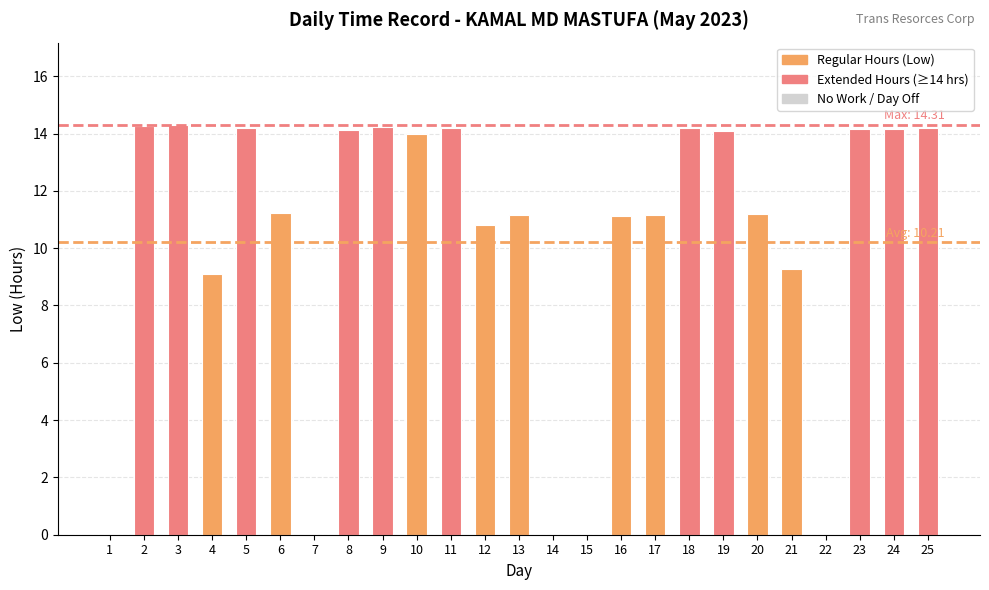

What is the sum of the values at 20 and 4?

20.3